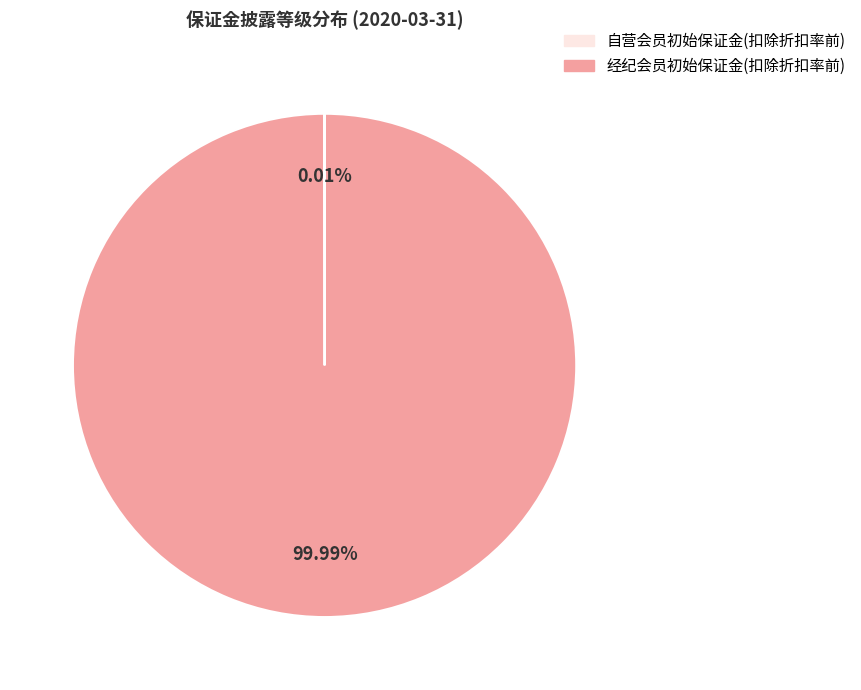

Is there a majority slice in this chart?

Yes